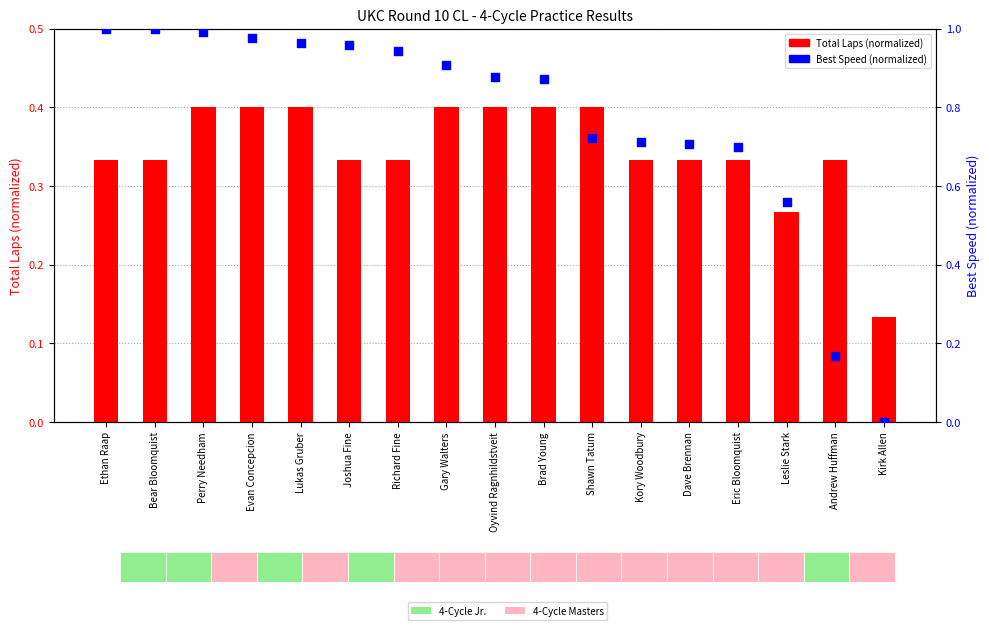

At which category is the sum across all series the highest?

Perry Needham